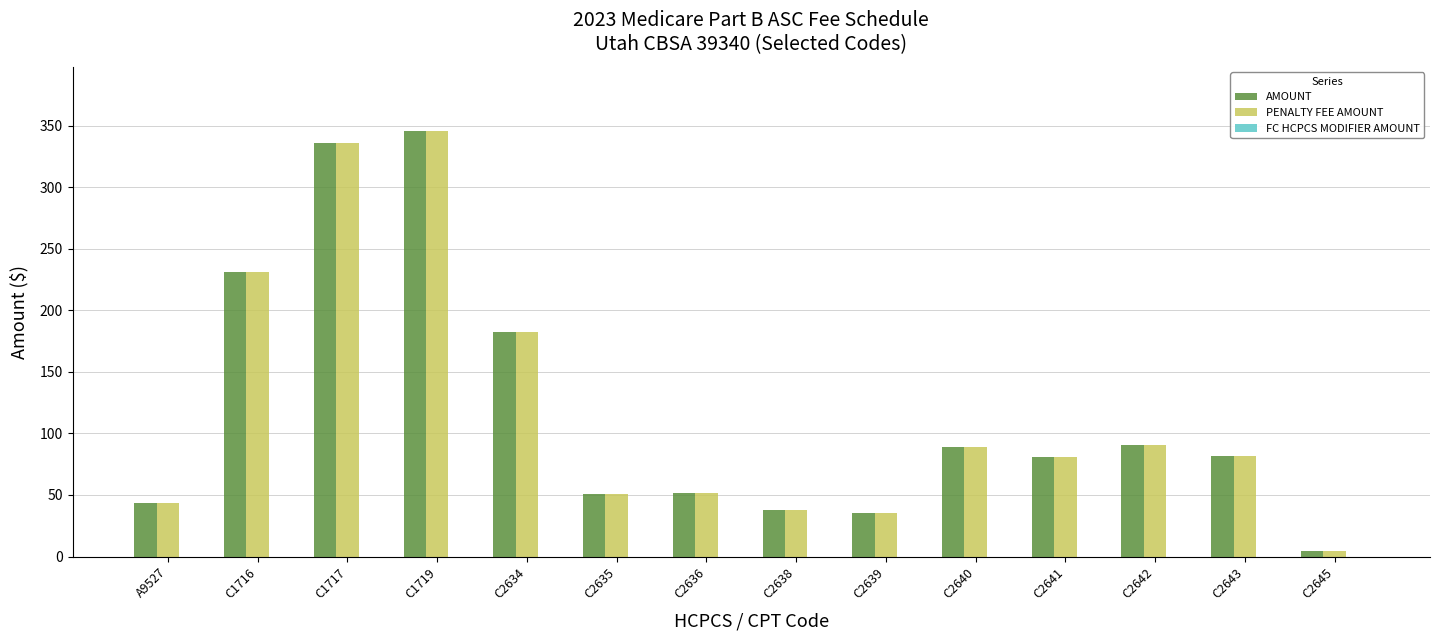

How many categories are shown in the chart?

14